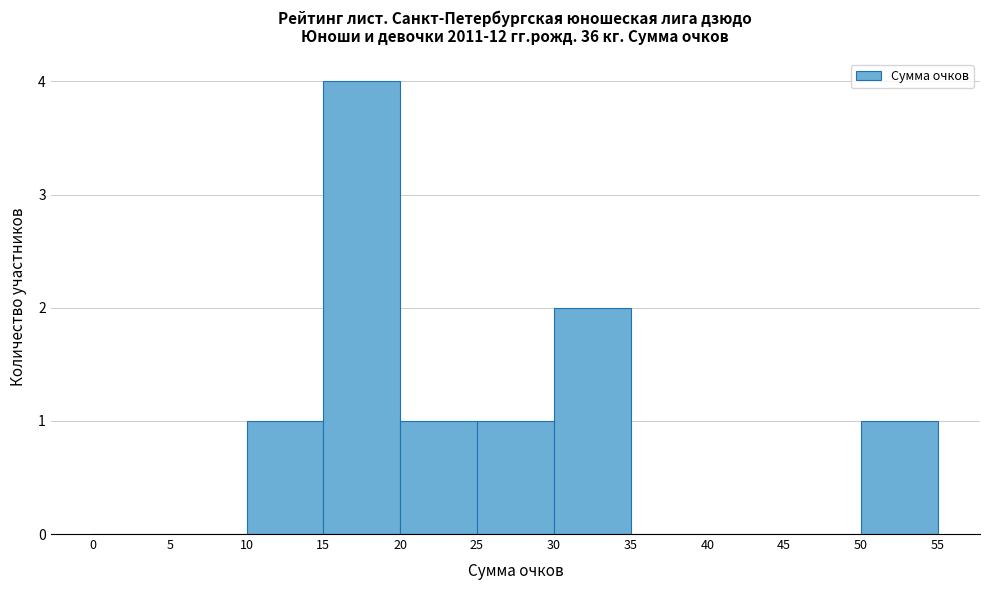

Reading left to right, transcribe this chart: for each bar, give the range it covers on the x-axis and its height. The values are not printed on the chart, so give them approximately, as read against the axis.

0 to 5: 0
5 to 10: 0
10 to 15: 1
15 to 20: 4
20 to 25: 1
25 to 30: 1
30 to 35: 2
35 to 40: 0
40 to 45: 0
45 to 50: 0
50 to 55: 1